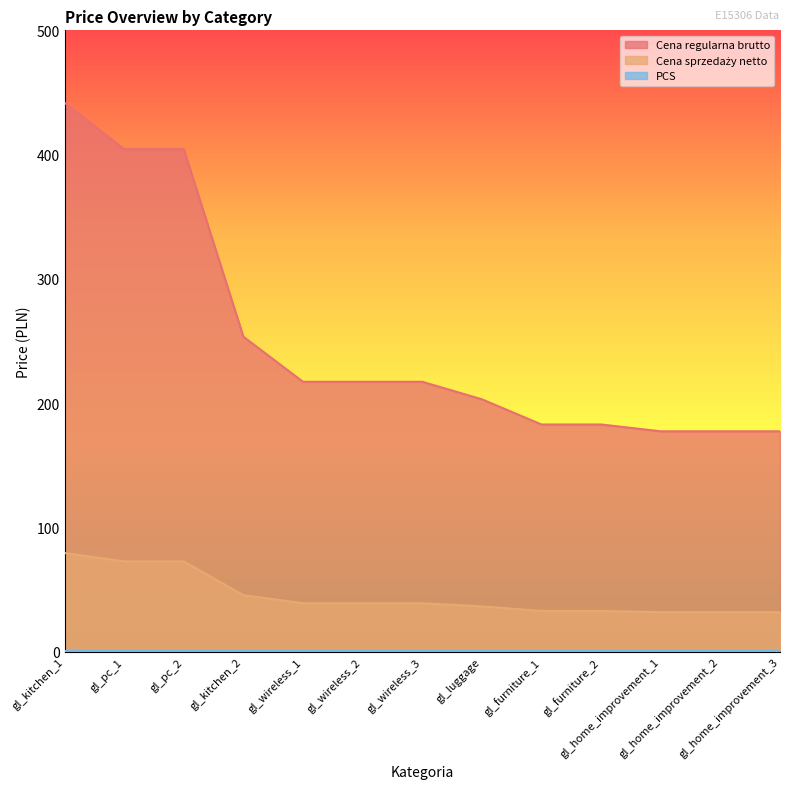

At which category is the sum across all series the highest?

gl_kitchen_1